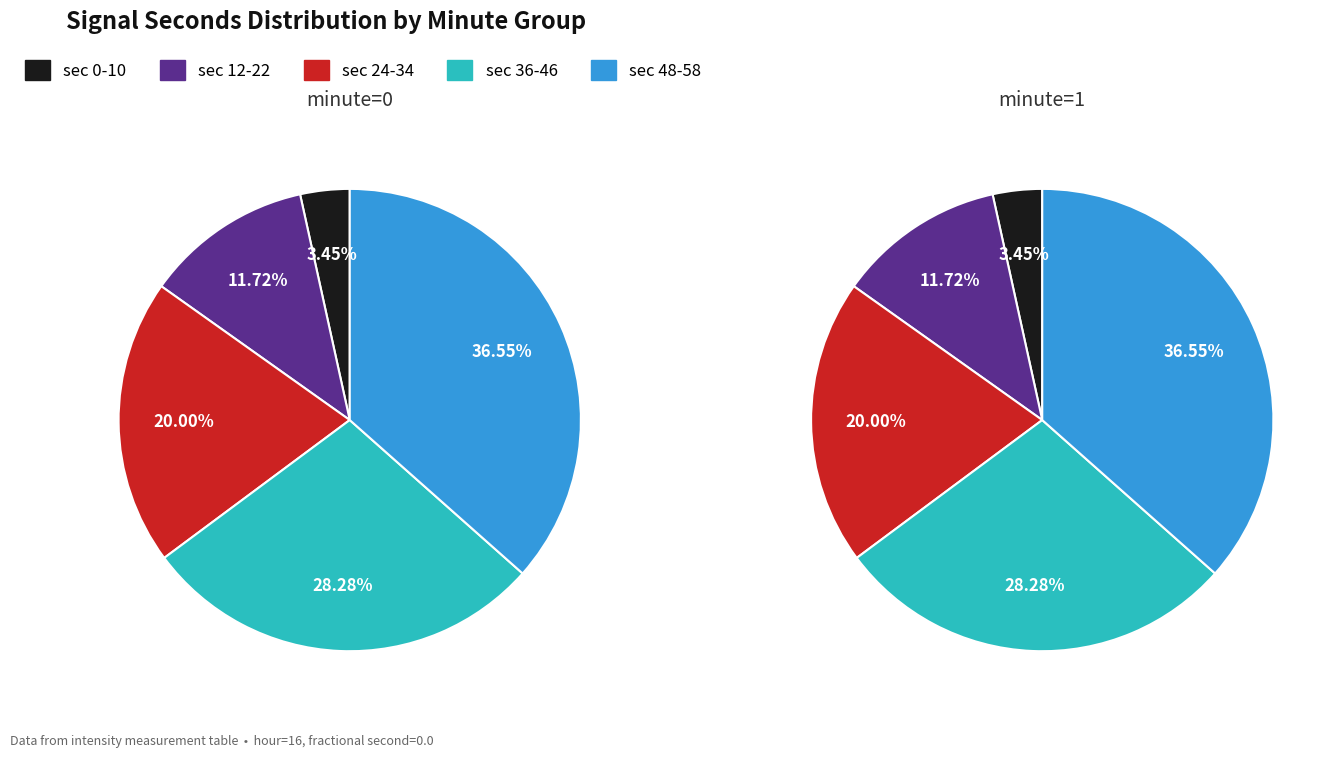

The 34 slice represents 18% of the pie. True or false?

False